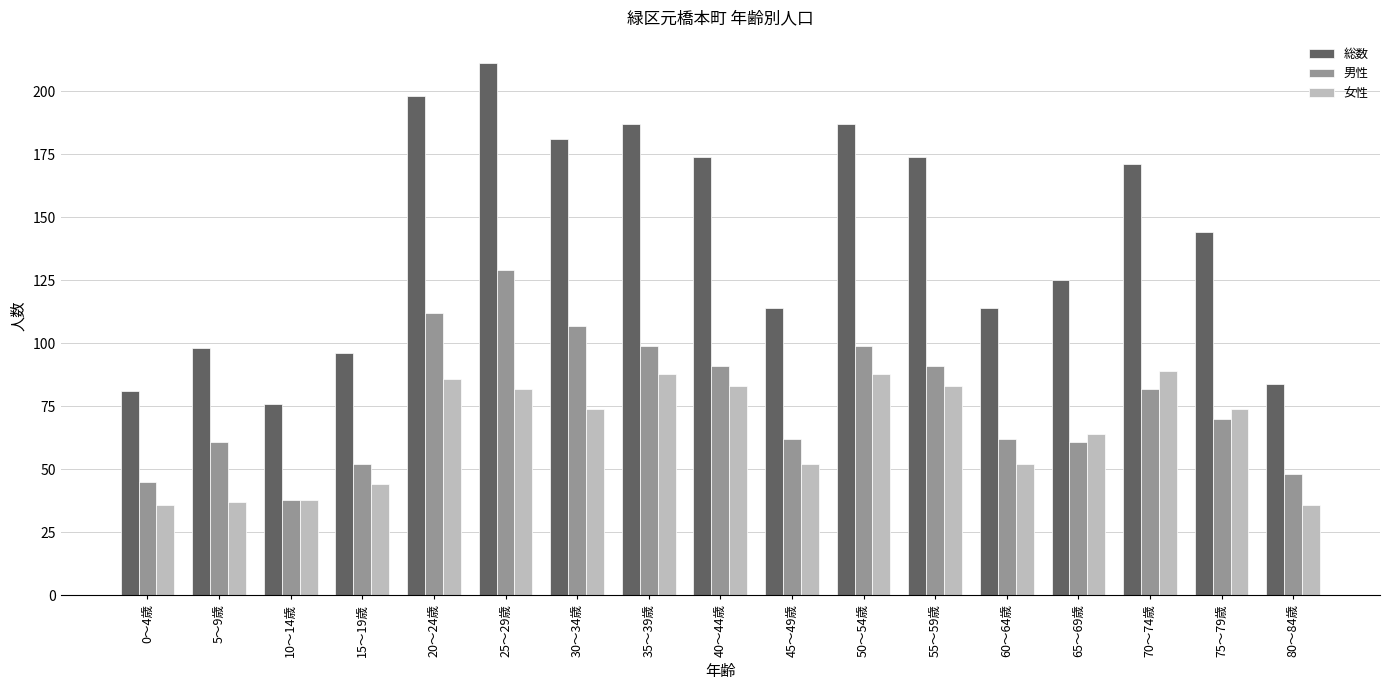

Which series has the largest total across all categories?

総数